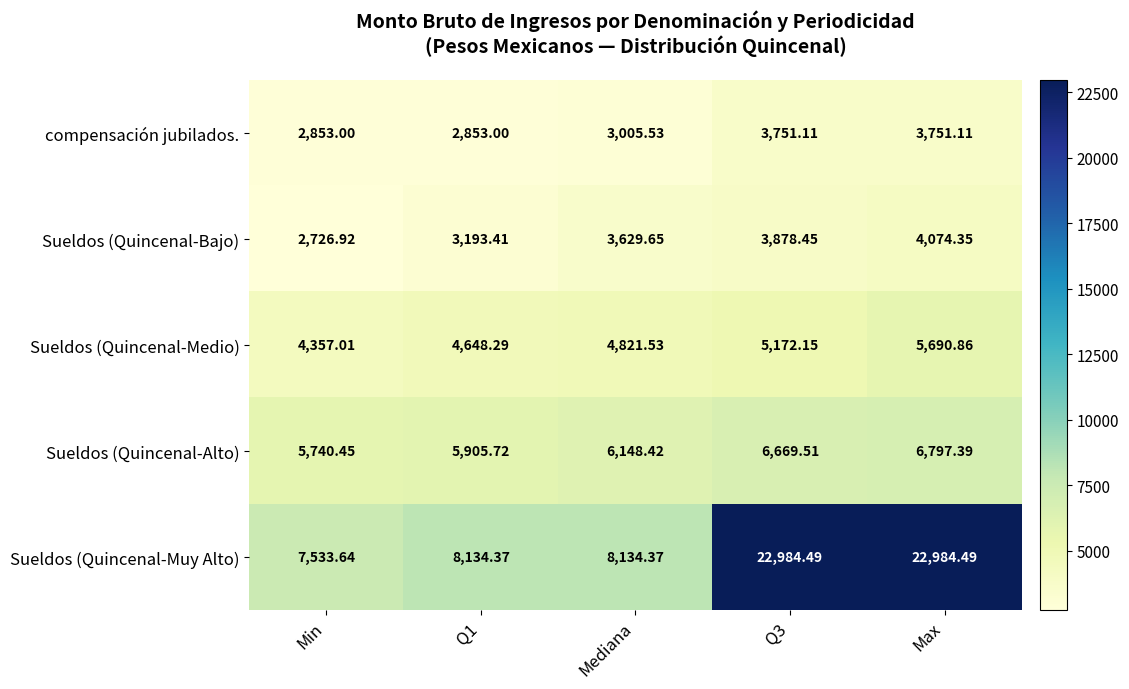

What is the total value across all series at Q3?

42455.7